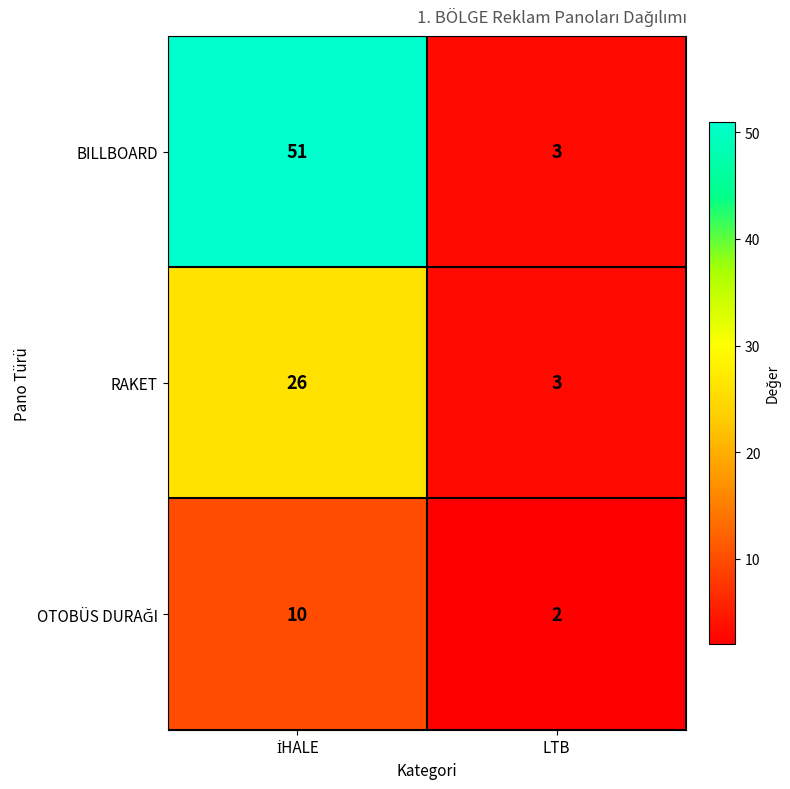

Which series has the largest total across all categories?

BILLBOARD